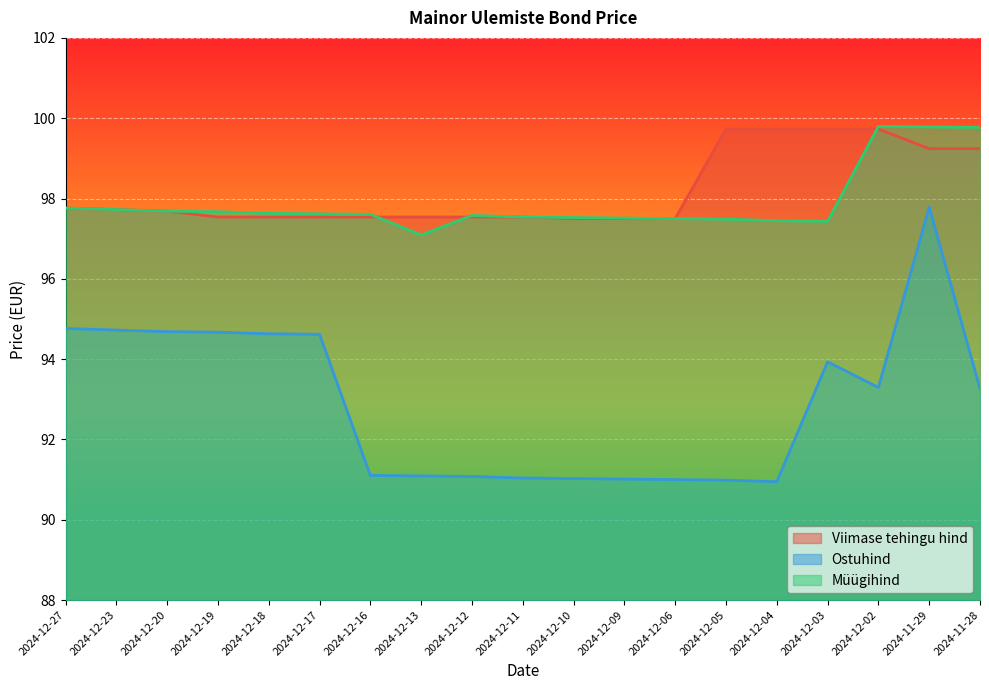

At how many categories does at least one series exceed 91?

19